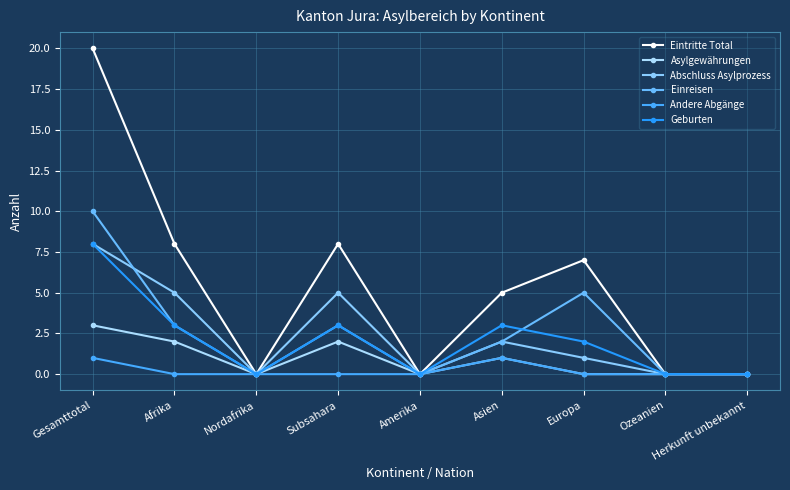

What is the label of the 2nd point from the left?

Afrika